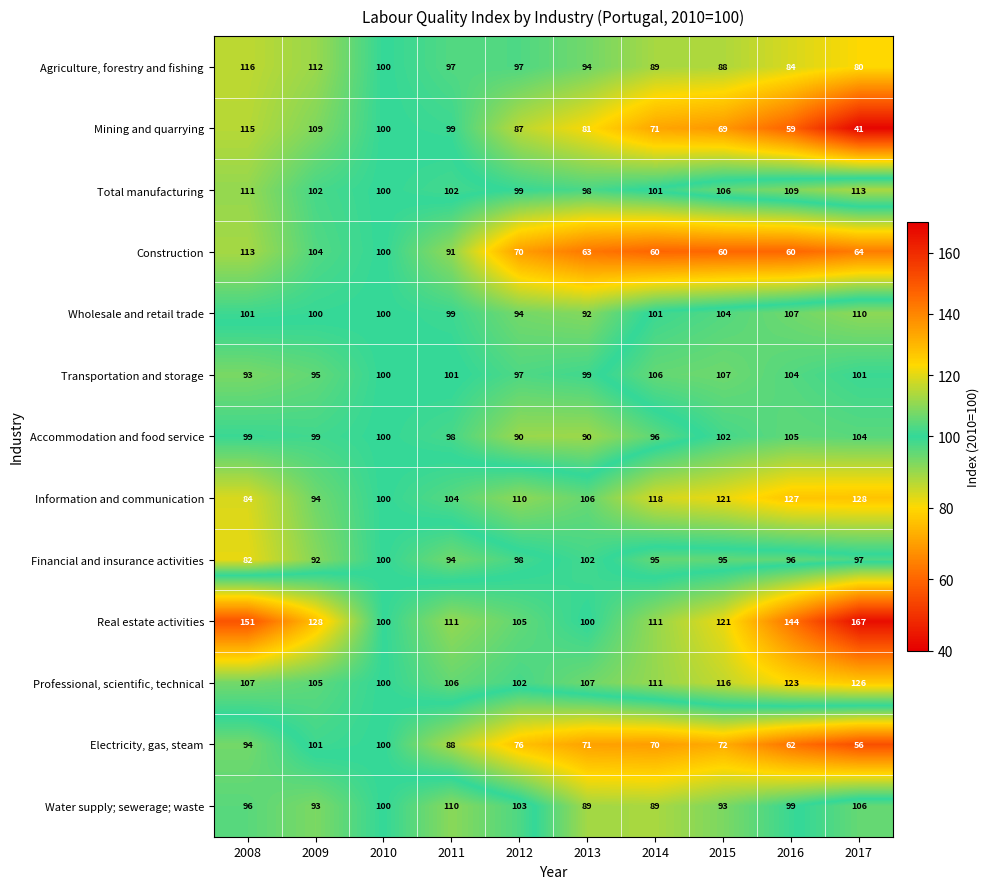

What is the difference between the maximum and minimum values in the Total manufacturing series?

15